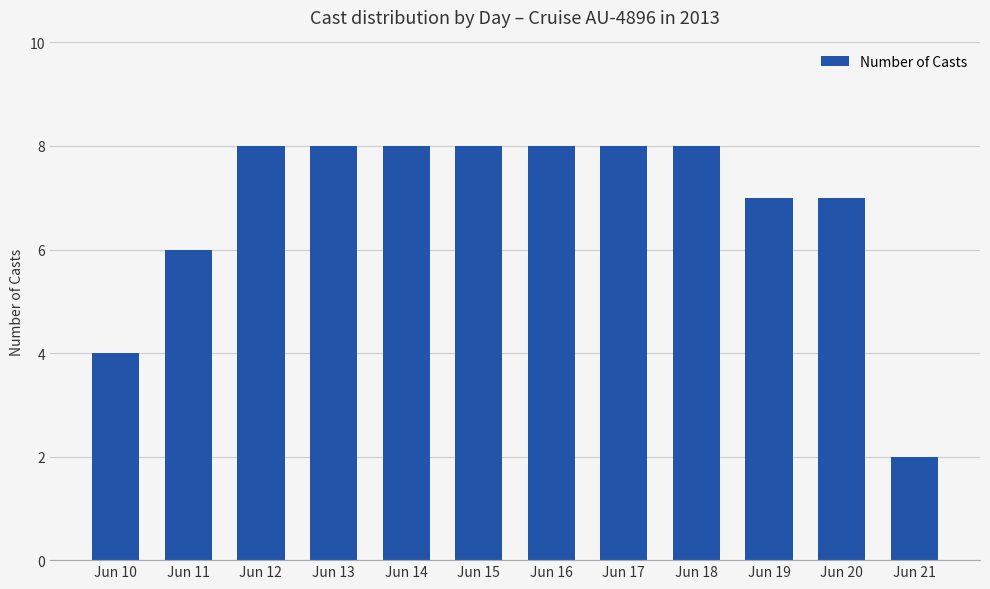

Reading right to left, list all the values displayed in this chart.

2	7	7	8	8	8	8	8	8	8	6	4